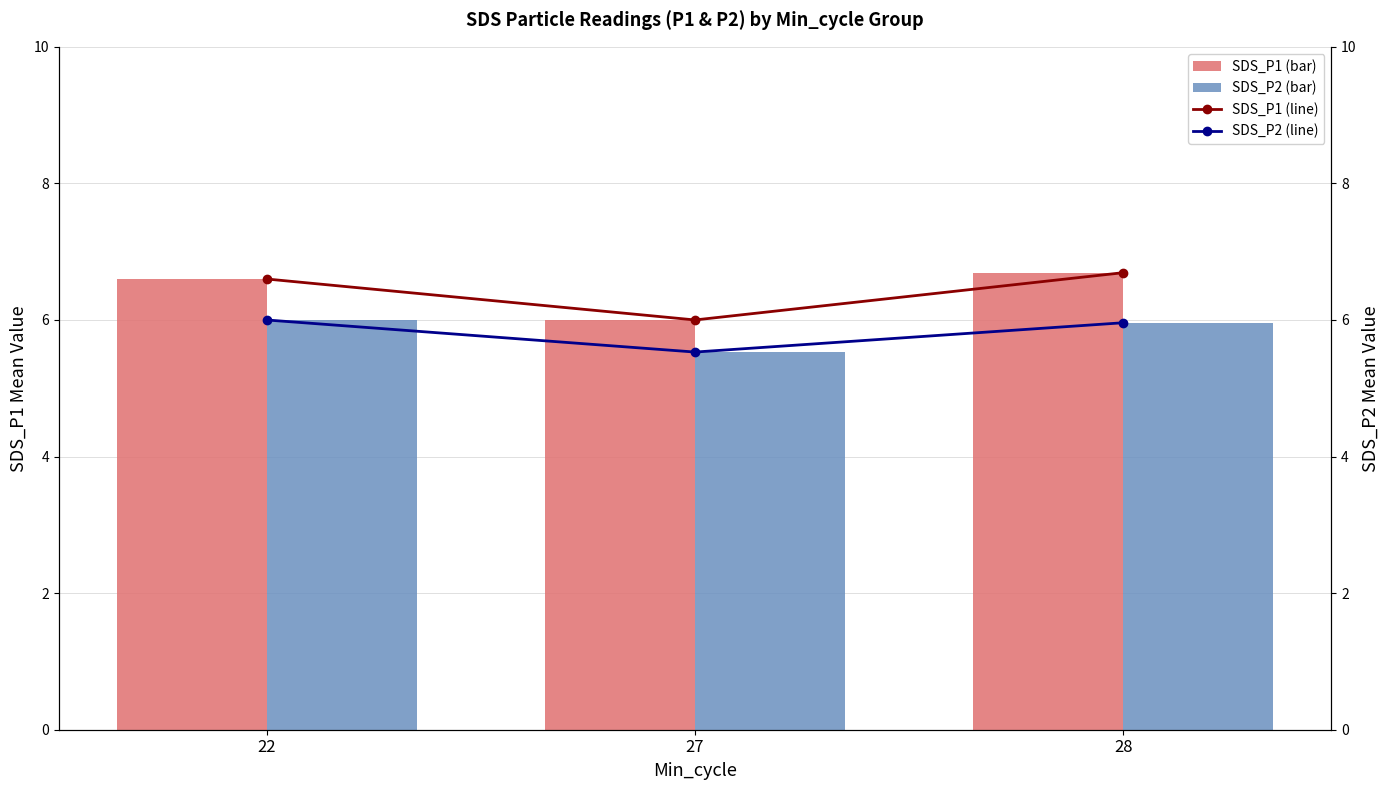

Reading right to left, extract all data points from this chart.

SDS_P1 (bar): 6.7	6.0	6.6
SDS_P2 (bar): 6.0	5.5	6.0
SDS_P1 (line): 6.7	6.0	6.6
SDS_P2 (line): 6.0	5.5	6.0